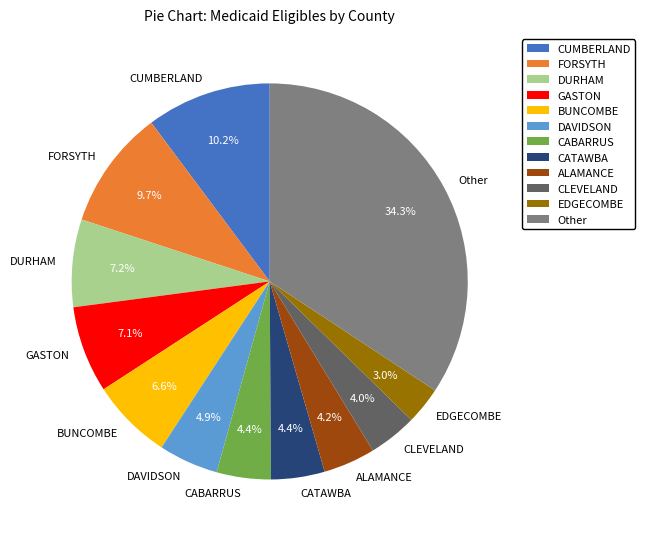

Does any single category account for the majority?

No